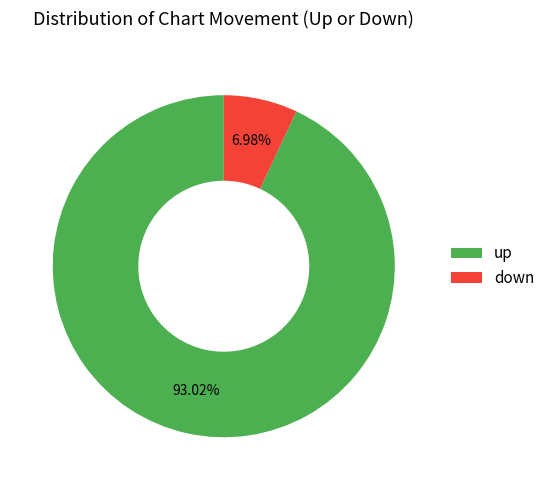

Which slice represents more than half of the pie?

up